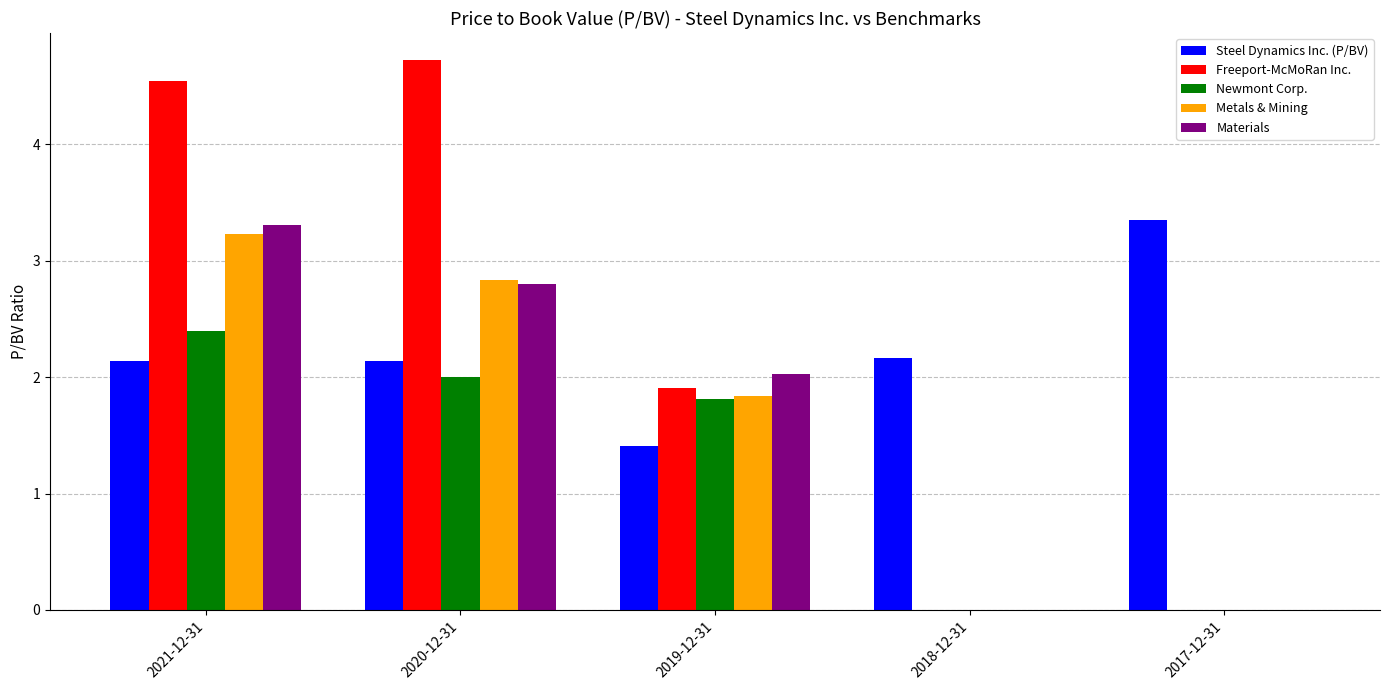

Where does the Metals & Mining series first go above 1?

2021-12-31